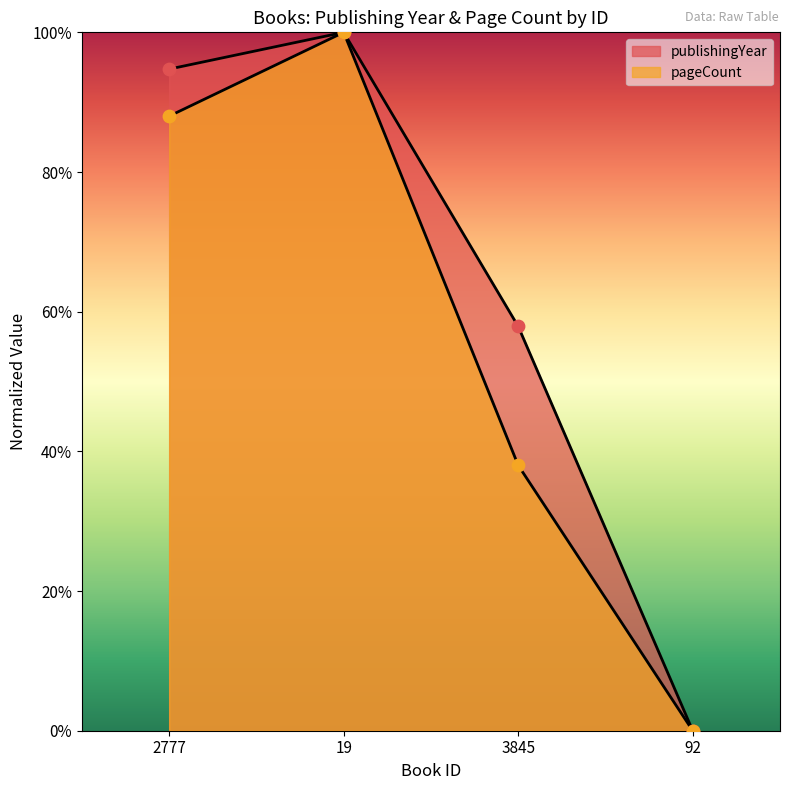

At how many categories does at least one series exceed 54?

3